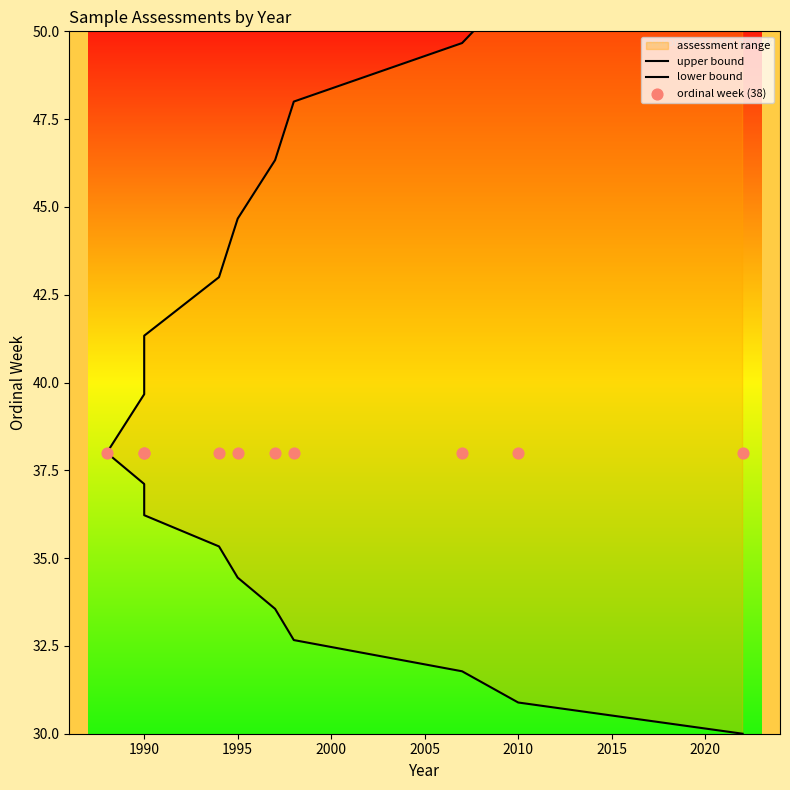

Is the value of upper bound at 1990 greater than the value of lower bound at 1990?

Yes